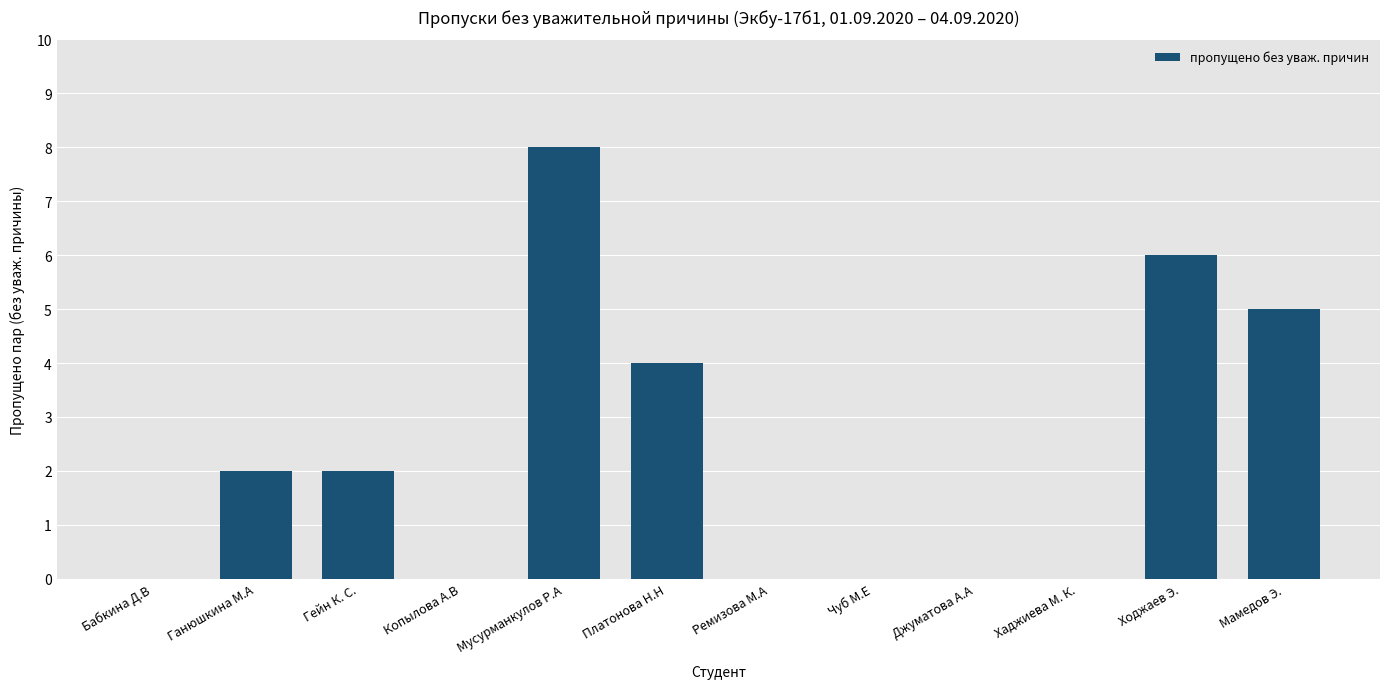

How many values are between 0 and 5?

10